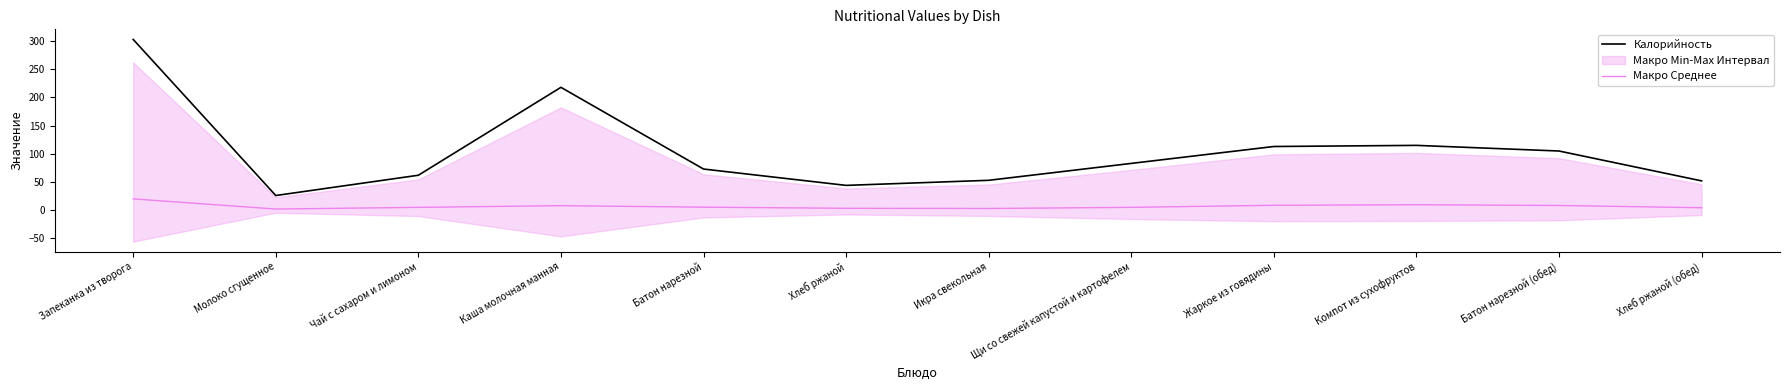

True or false: Макро Среднее and Калорийность cross at least once.

False